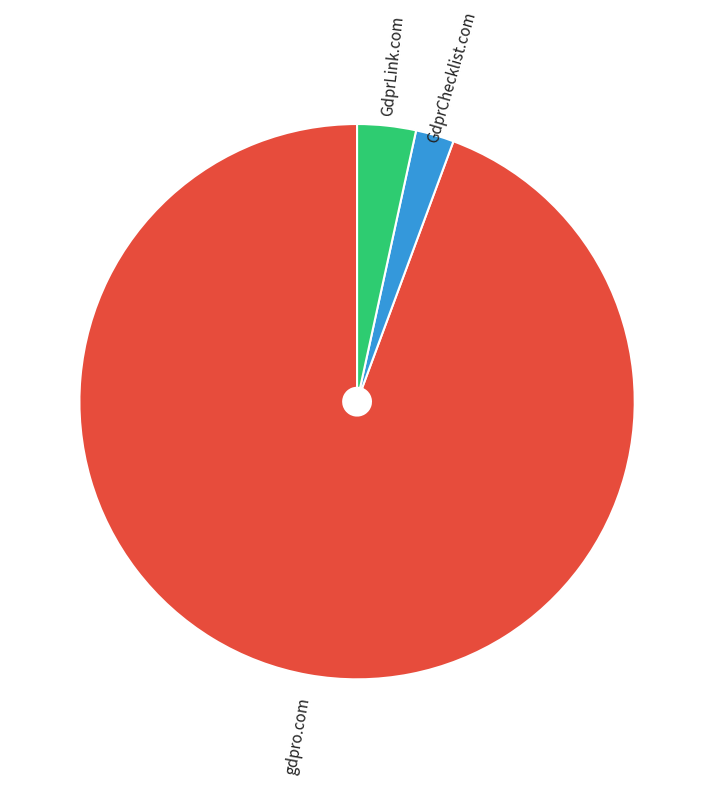

Is it true that GdprLink.com is 3% of the pie?

True